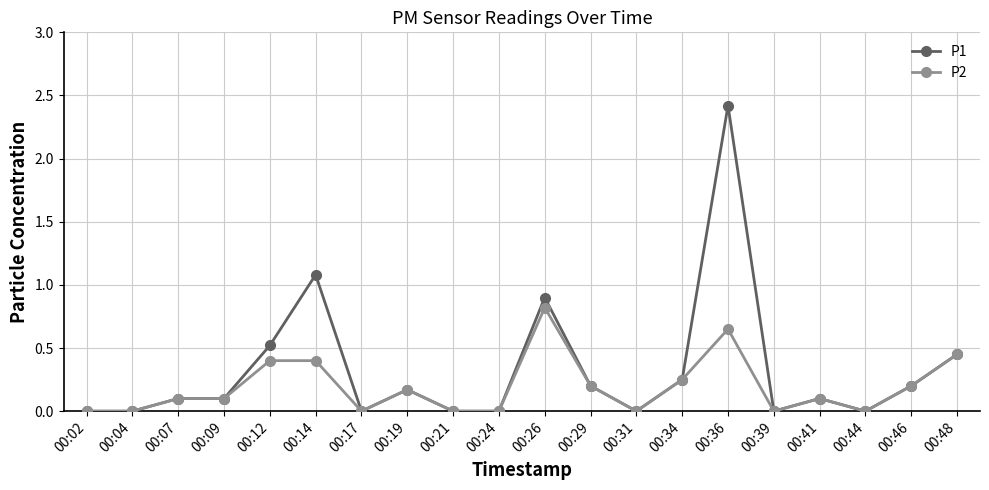

What is the value of the P2 point at the 17th from the left?

0.1